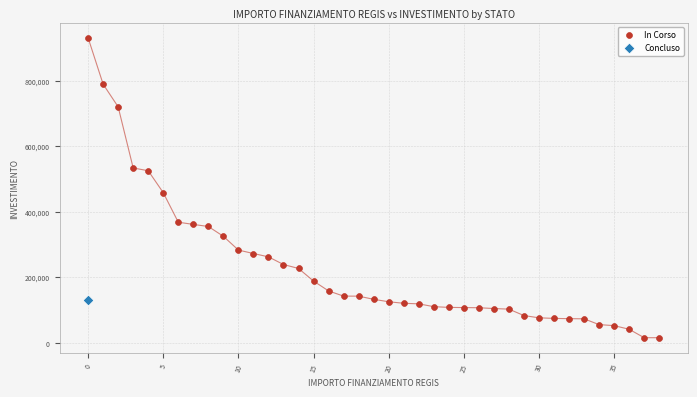

What are all the series names shown in the legend?

In Corso, Concluso